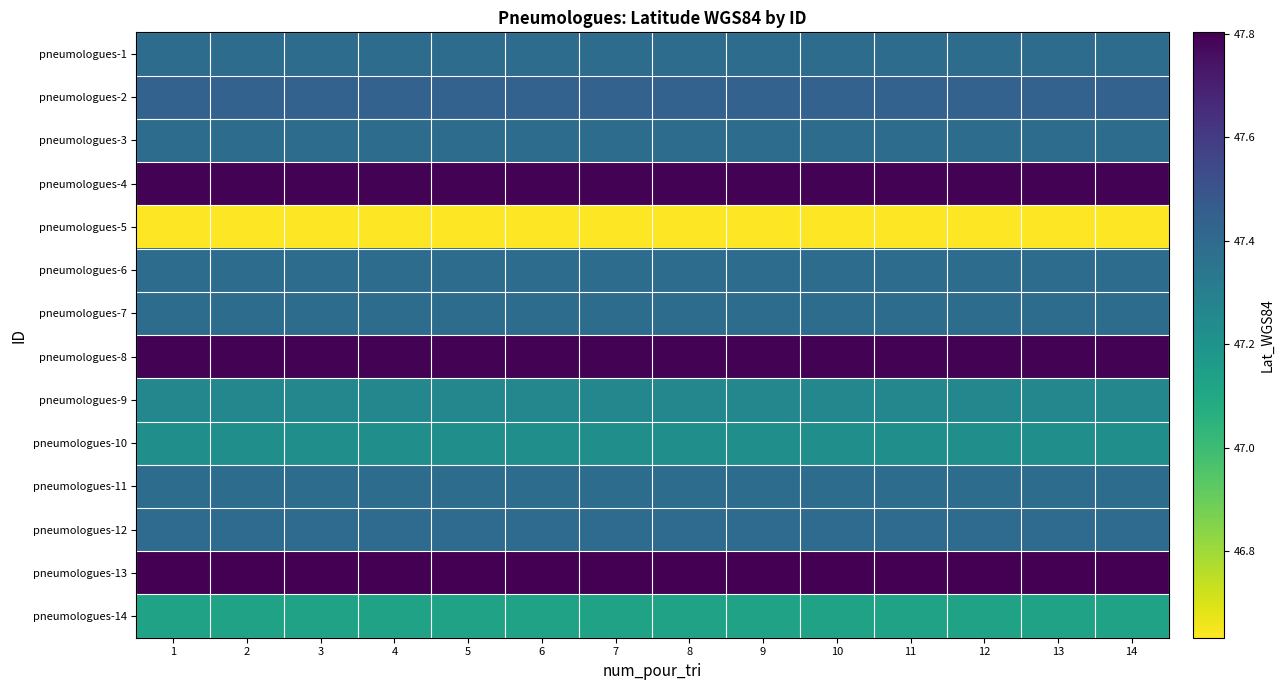

Rank the series at 1 from highest to lowest value.

pneumologues-13, pneumologues-8, pneumologues-4, pneumologues-2, pneumologues-12, pneumologues-11, pneumologues-1, pneumologues-3, pneumologues-6, pneumologues-7, pneumologues-9, pneumologues-10, pneumologues-14, pneumologues-5